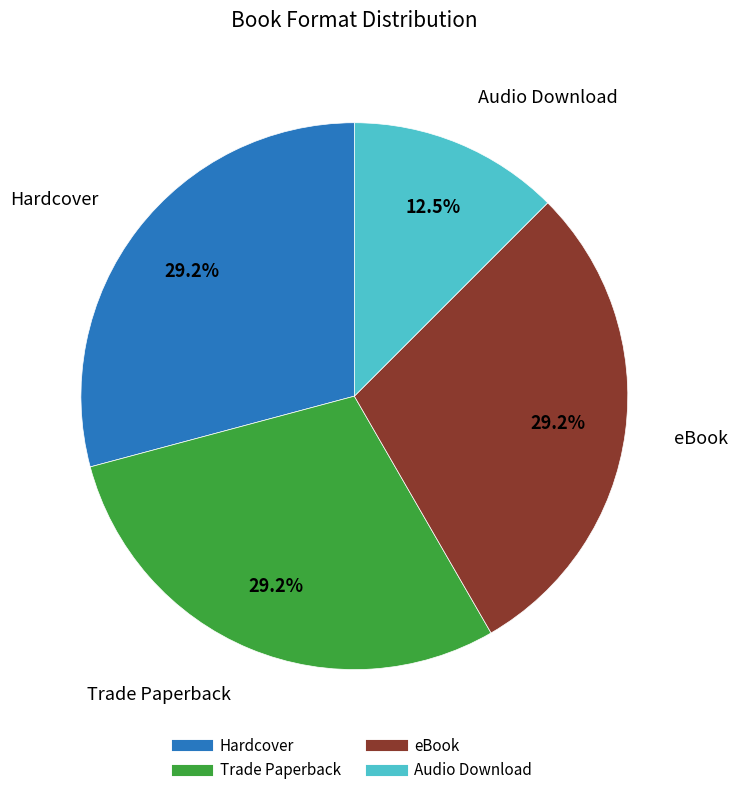

To the nearest percent, what percentage of the pie is Hardcover?

29%